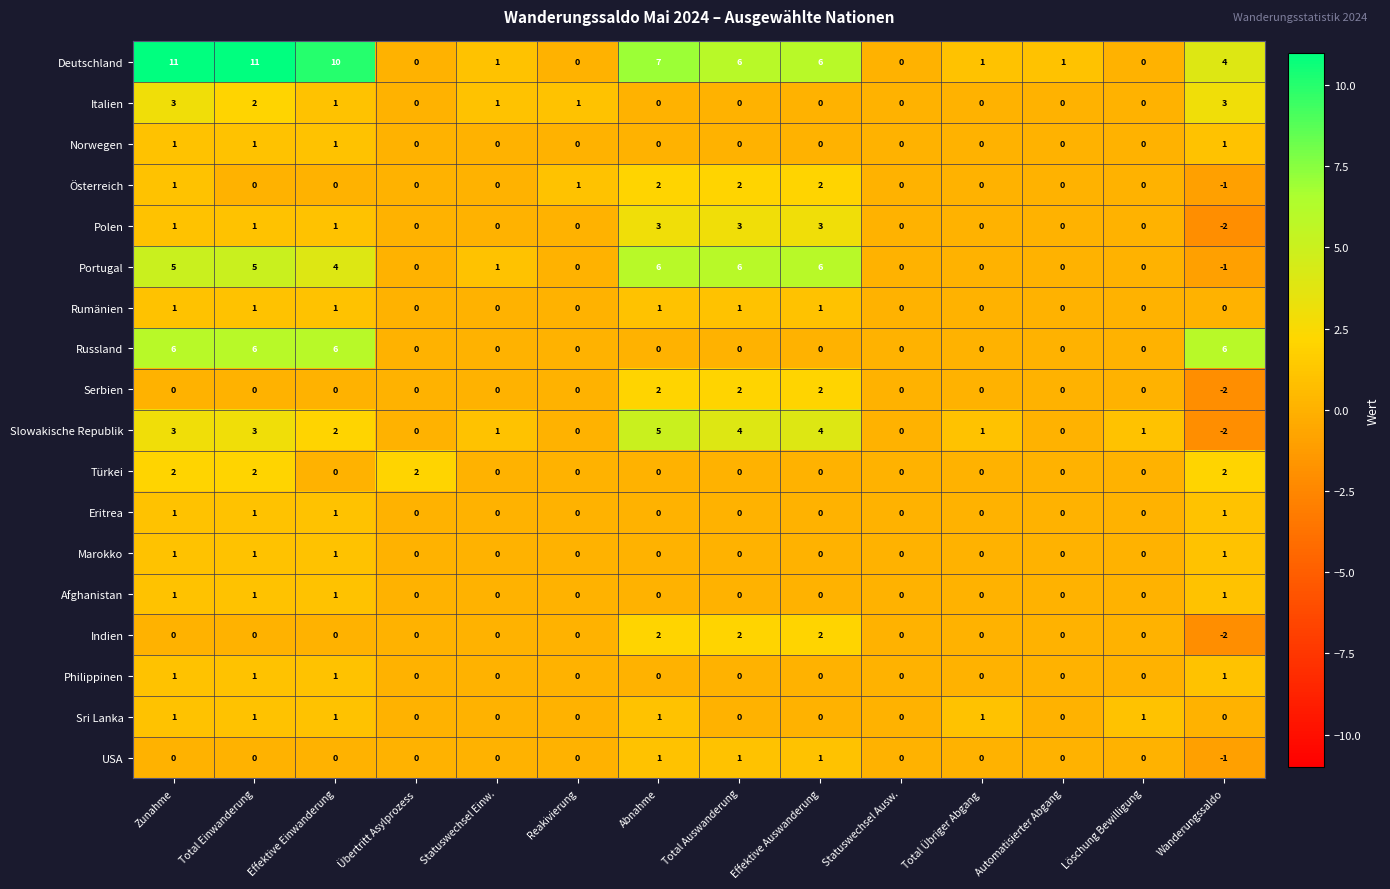

The value of Serbien at Total Einwanderung is -3. True or false?

False